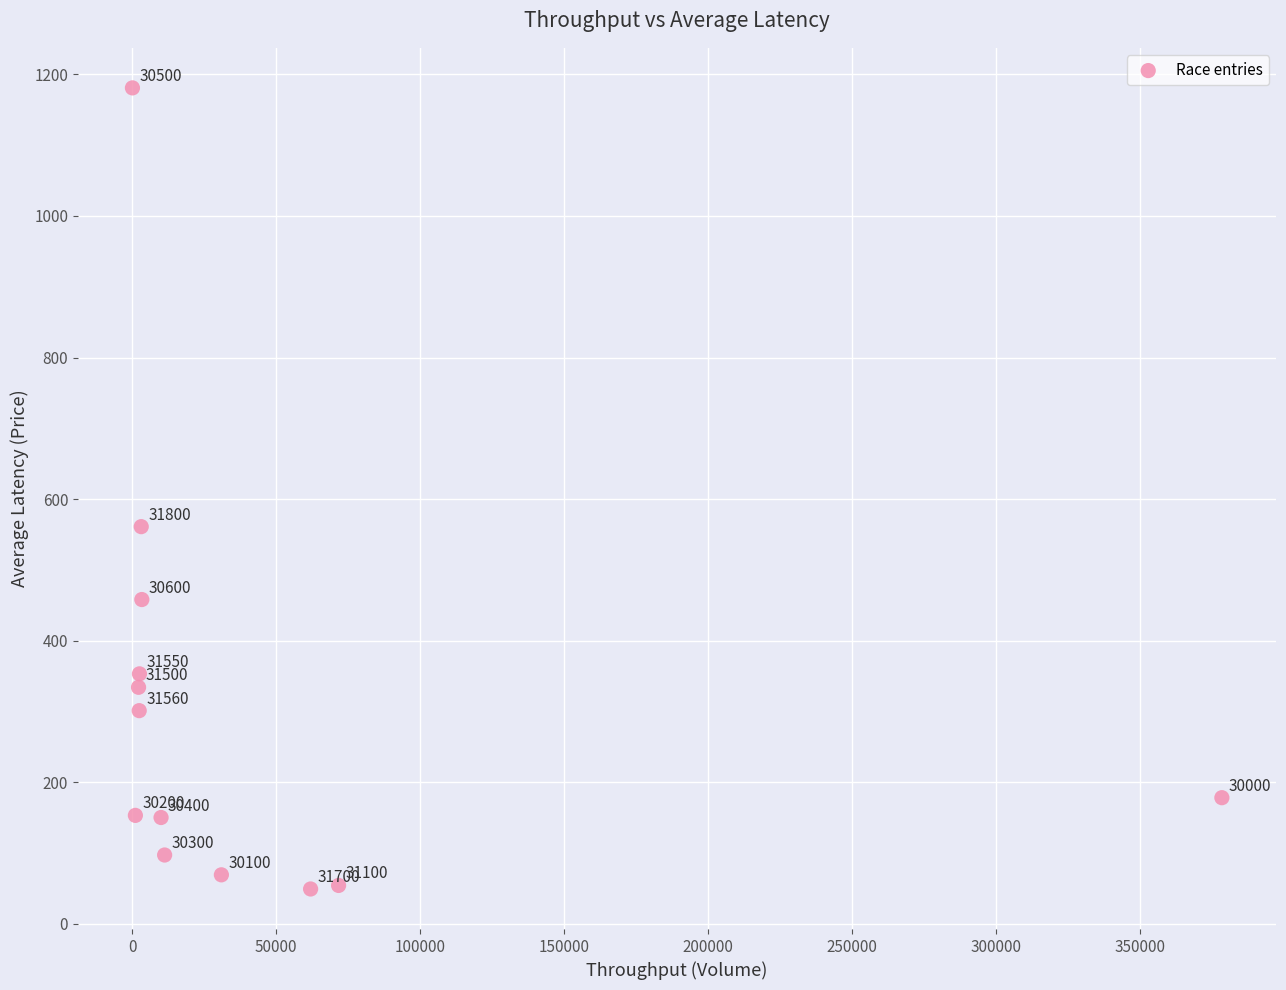

What Y value in the scatter plot is closest to 615?

561